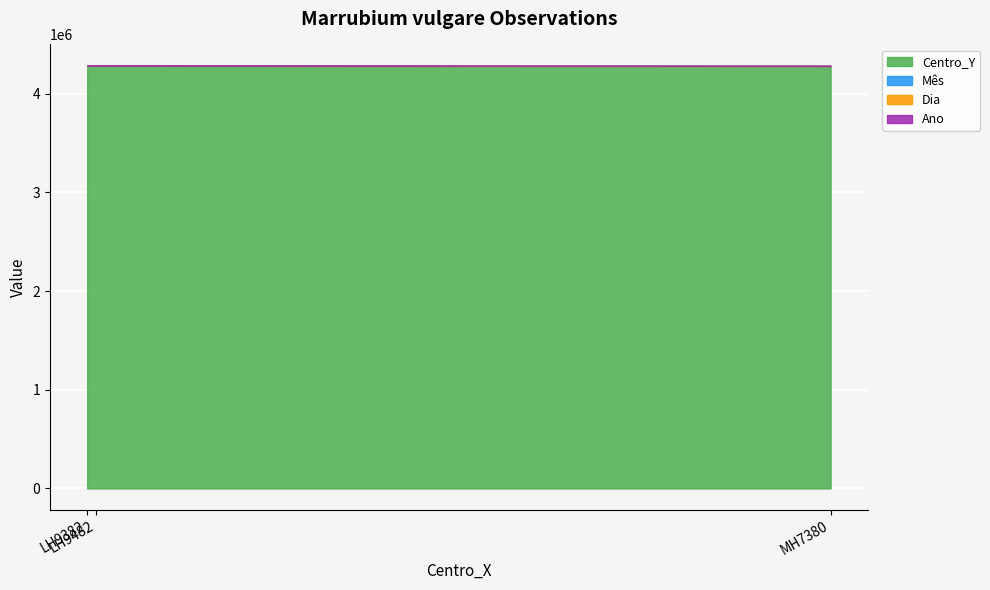

What is the maximum value shown in the chart?

4282500